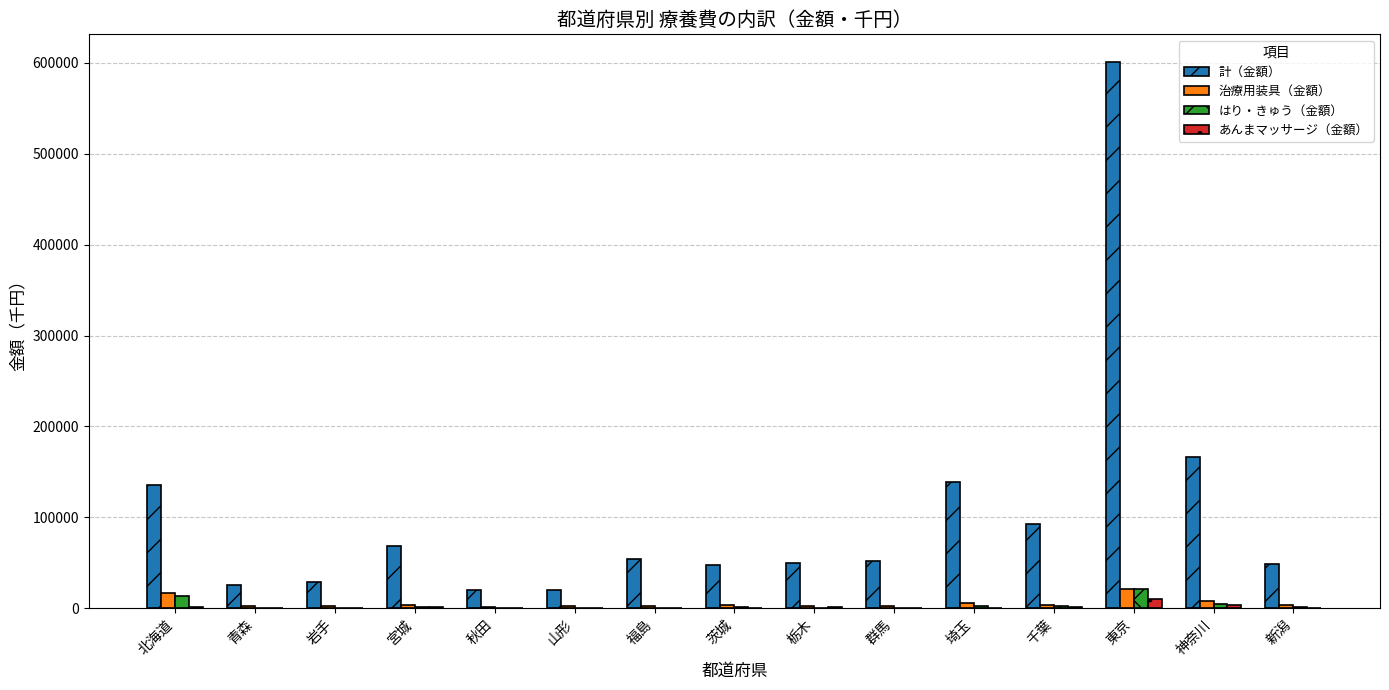

Which series changed the most between 茨城 and 東京?

計（金額）